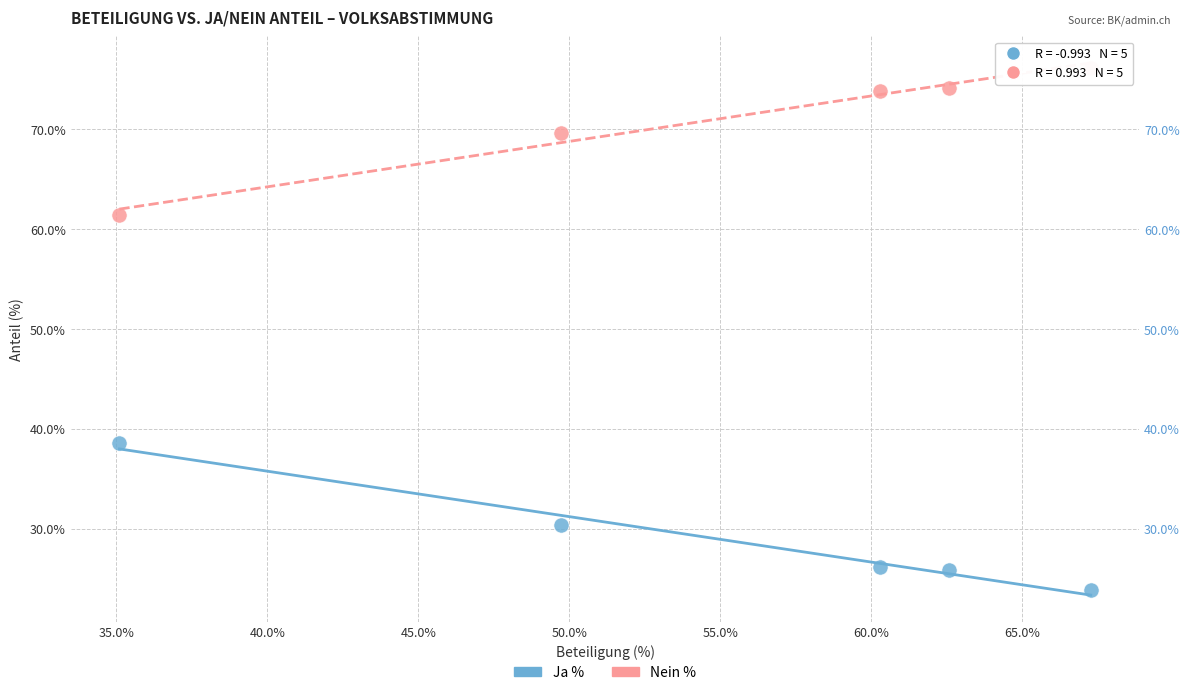

Which series contains the highest Y value?

Nein %